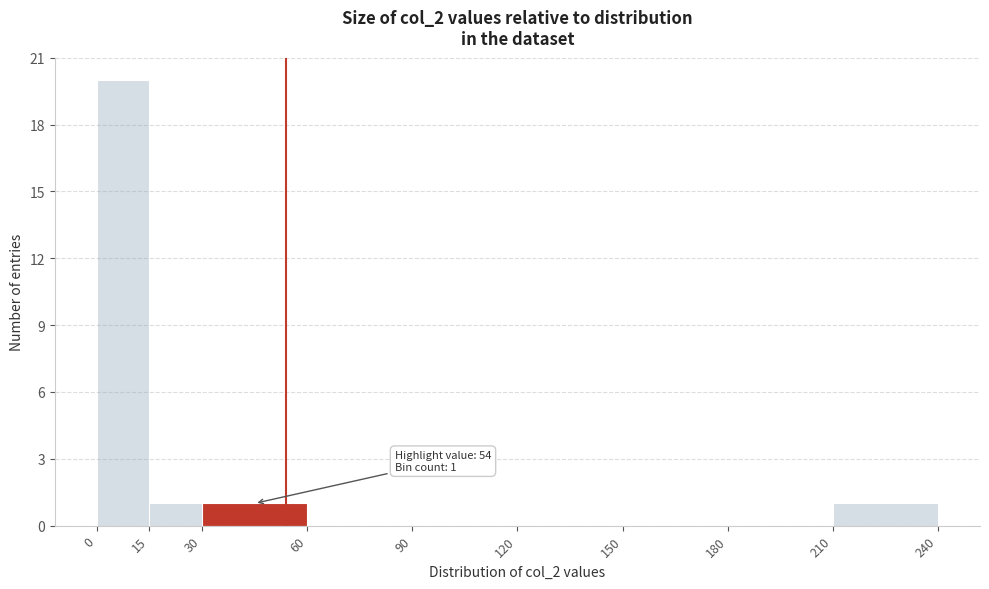

Which range on the x-axis has the tallest bar?

0 to 15